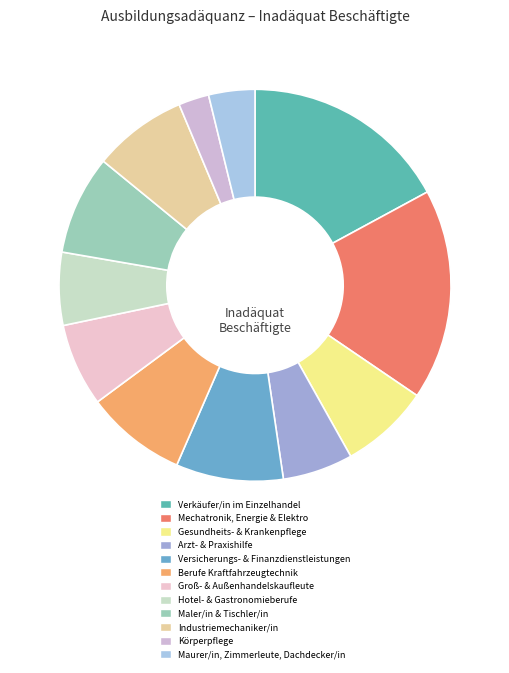

Is it true that Berufe Kraftfahrzeugtechnik is 14% of the pie?

False